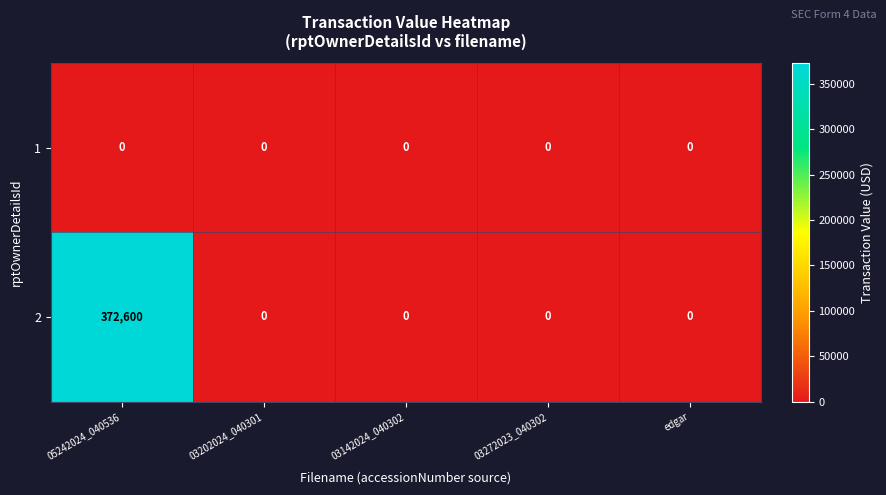

Reading left to right, list all the values displayed in this chart.

1: 05242024_040536=0	03202024_040301=0	03142024_040302=0	03272023_040302=0	edgar=0
2: 05242024_040536=372600	03202024_040301=0	03142024_040302=0	03272023_040302=0	edgar=0